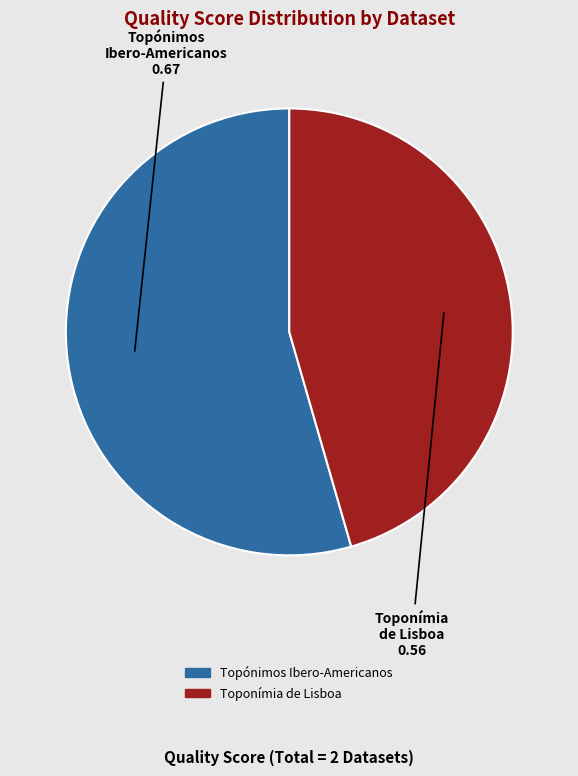

Is the sum of Topónimos Ibero-Americanos and Toponímia de Lisboa greater than half?

Yes